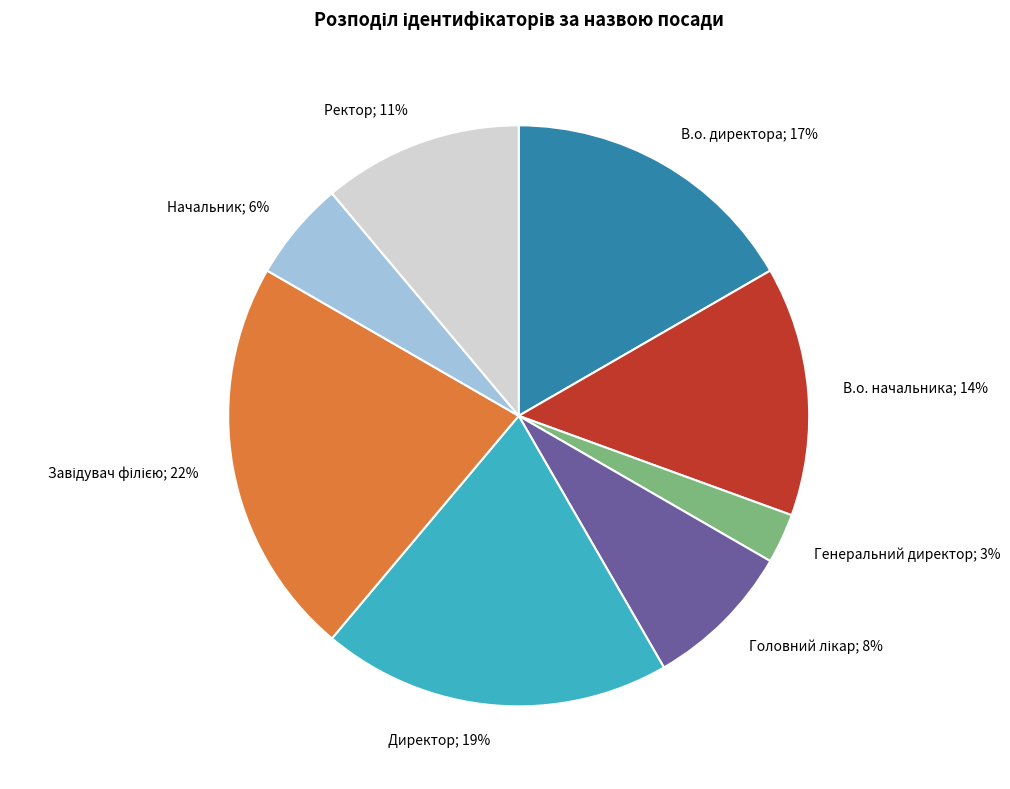

To the nearest percent, what portion does В.о. начальника; 14% represent?

14%